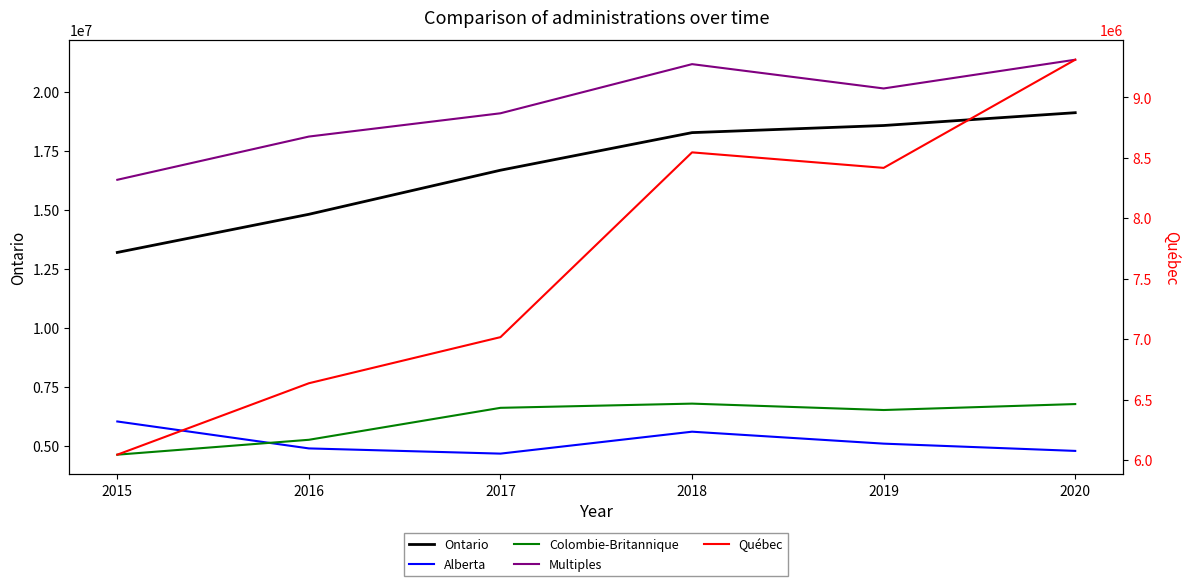

How many distinct data groups are displayed?

5